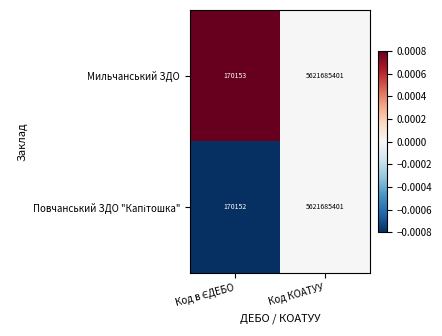

At which category is the sum across all series the highest?

Код КОАТУУ